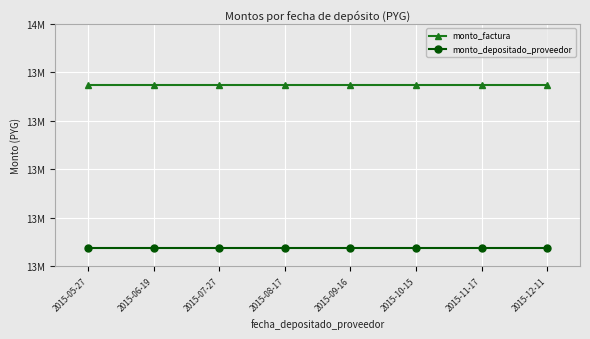

True or false: monto_factura and monto_depositado_proveedor intersect in this chart.

False